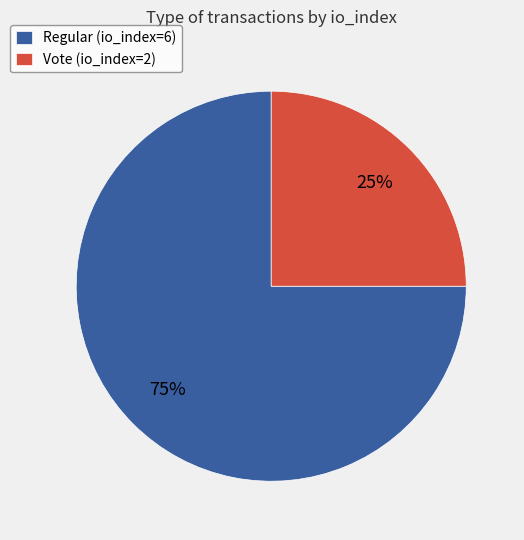

To the nearest percent, what is the difference between the largest and smallest slice percentages?

50%